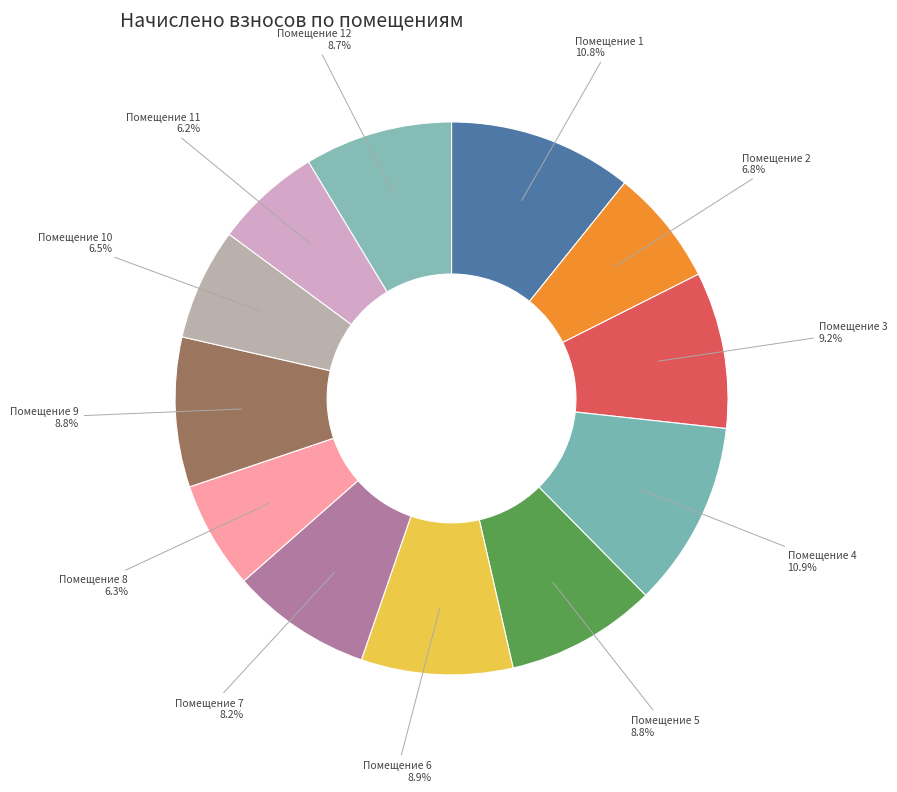

Rank the categories by value from lowest to highest.

11, 8, 10, 2, 7, 12, 9, 5, 6, 3, 1, 4